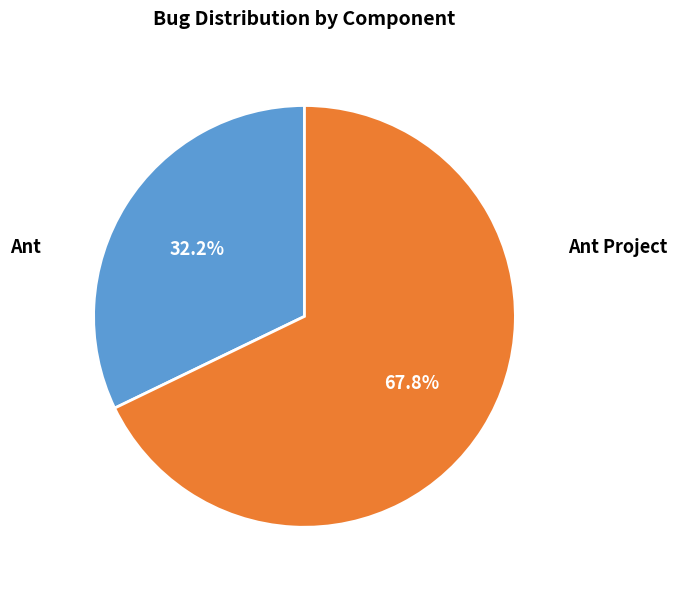

Does any single category account for the majority?

Yes